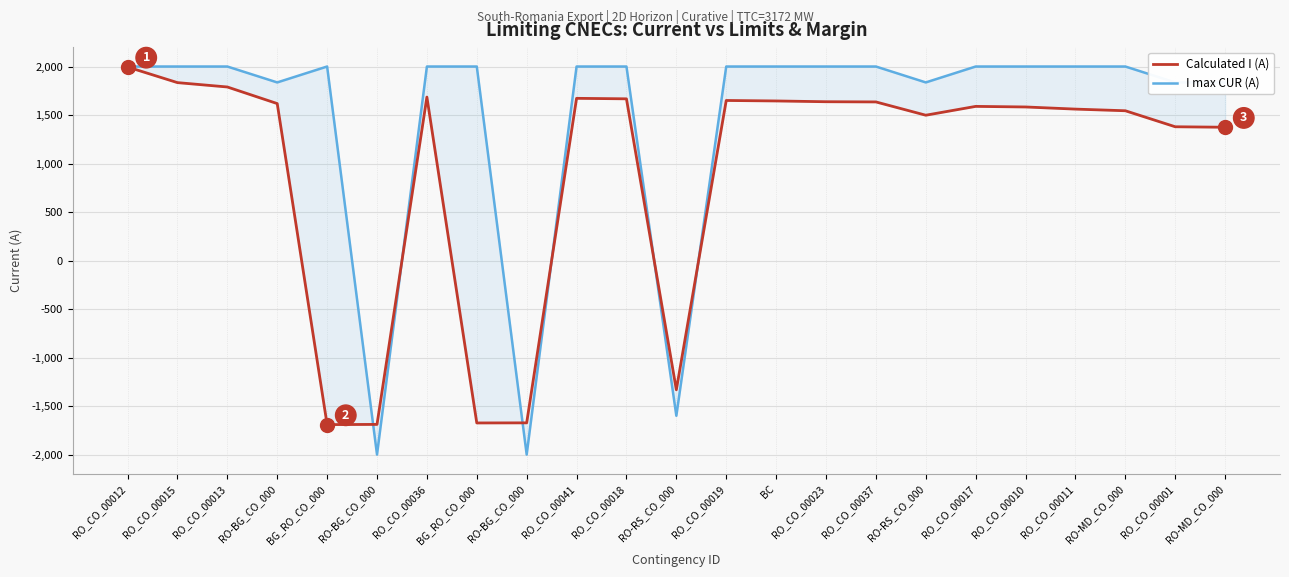

True or false: I max CUR (A) and Calculated I (A) cross at least once.

True